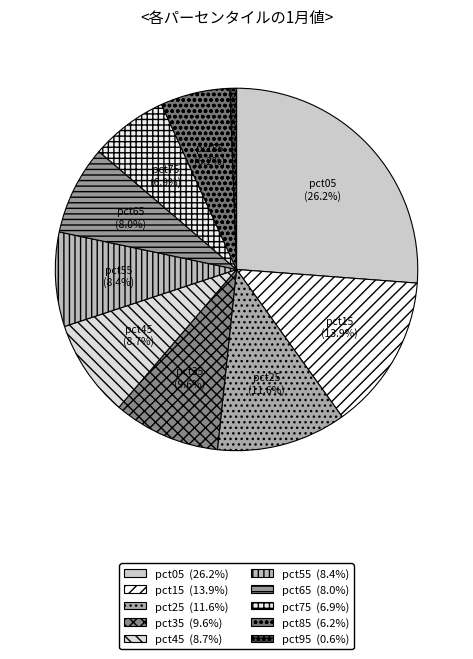

How many slices are in this pie chart?

10